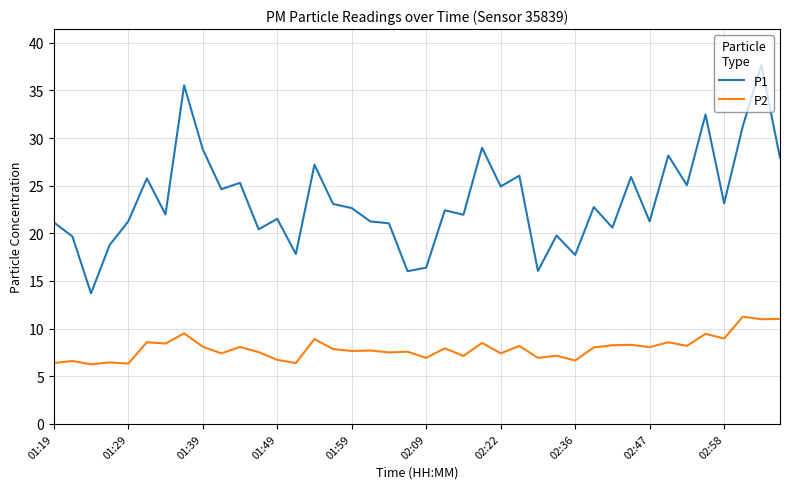

What is the difference between the maximum and minimum values in the P1 series?

24.0